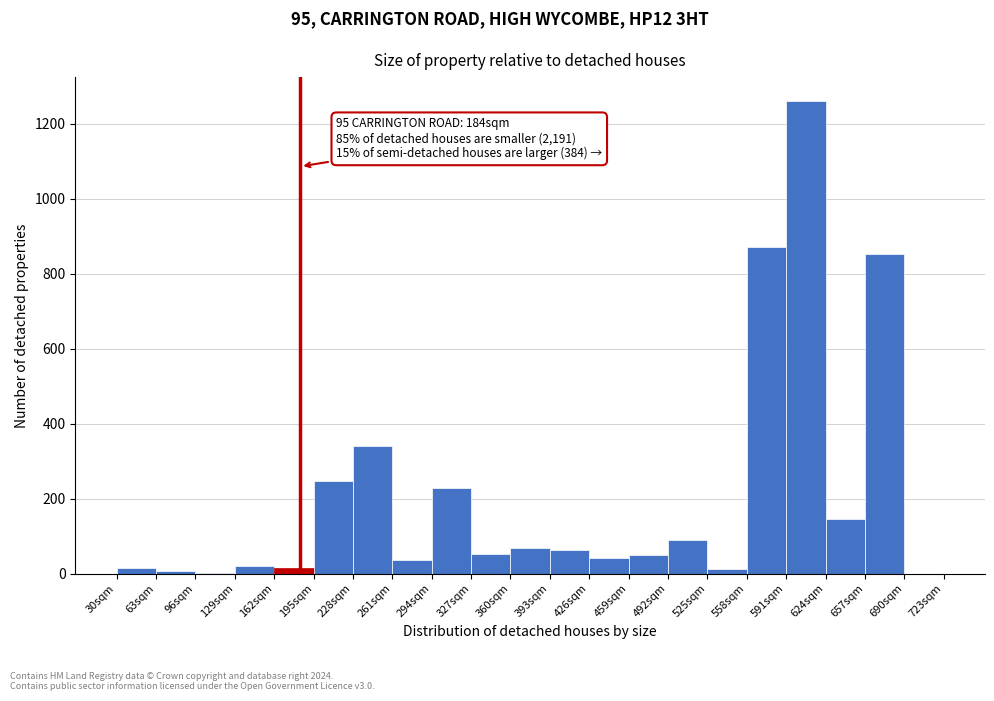

Which range on the x-axis has the tallest bar?

591 to 624